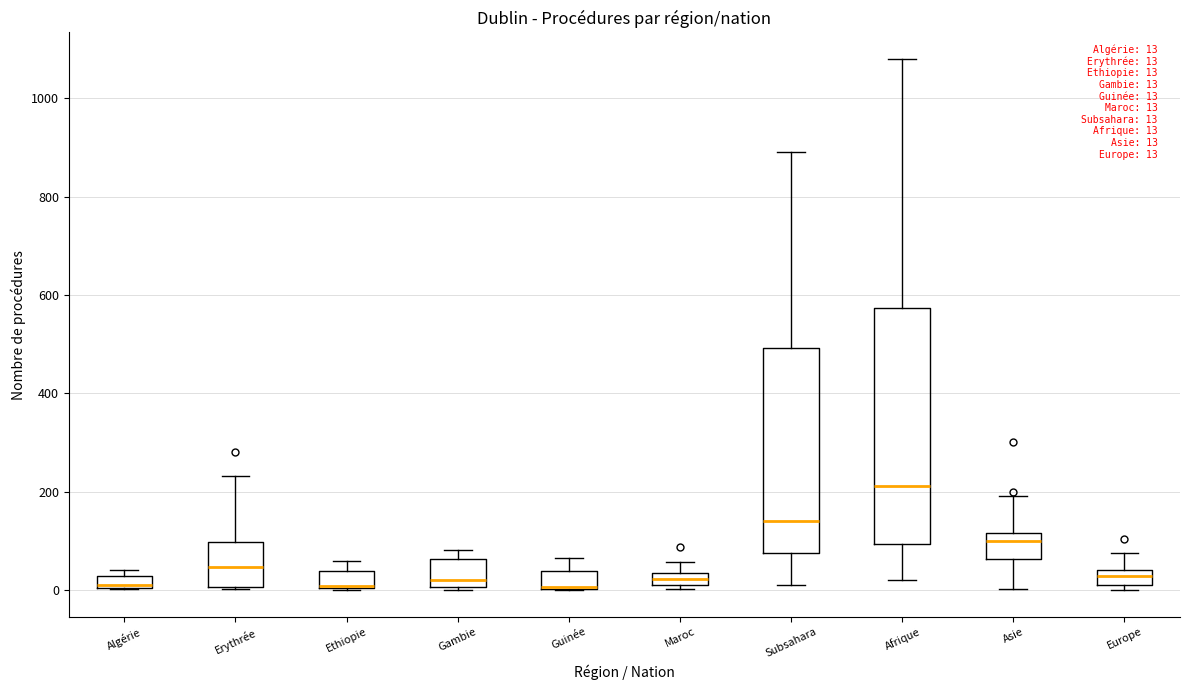

Which box is the tallest, from its lower edge to its upper edge?

Afrique